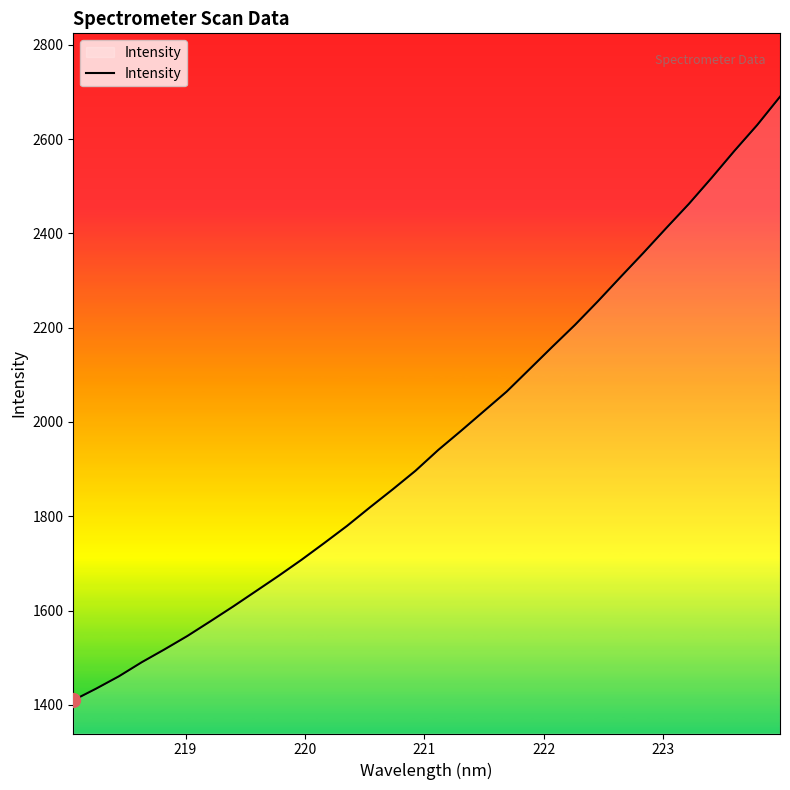

What is the difference between the maximum and minimum values?

1280.5